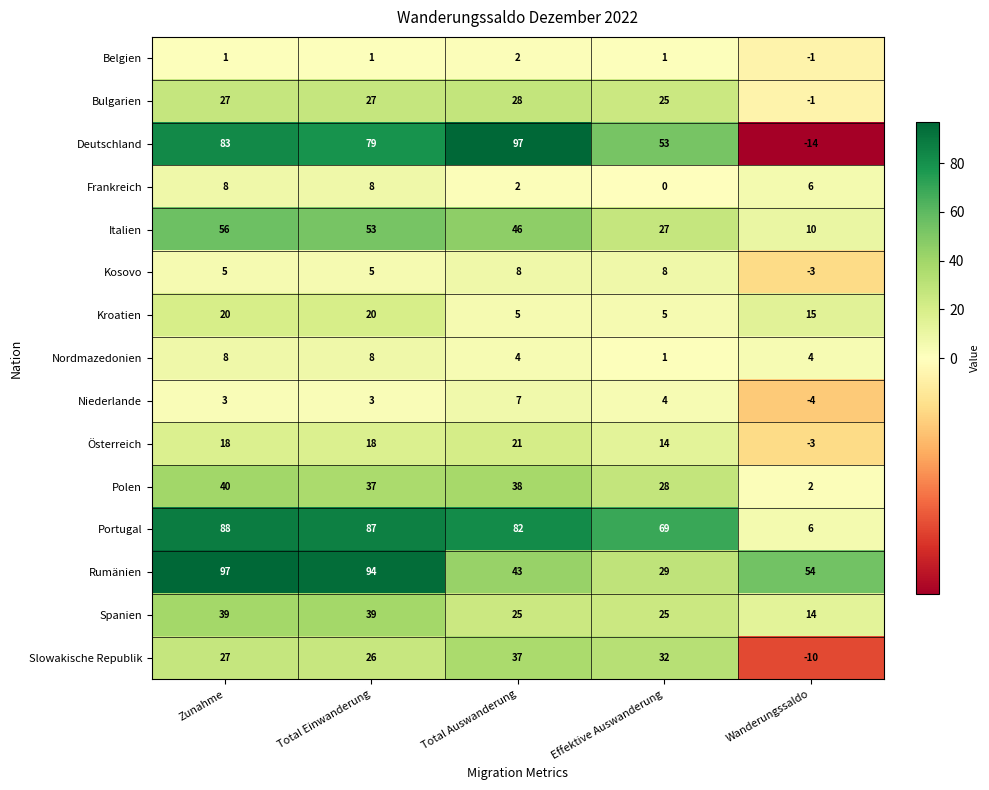

Which series changed the most between Total Auswanderung and Wanderungssaldo?

Deutschland